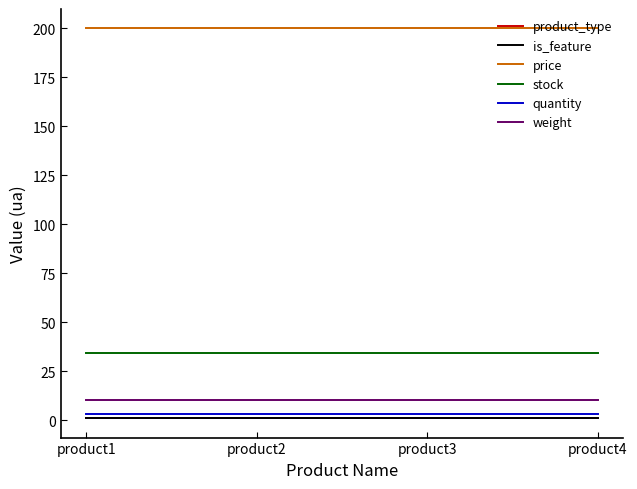

Which category has the lowest value in the weight series?

product1